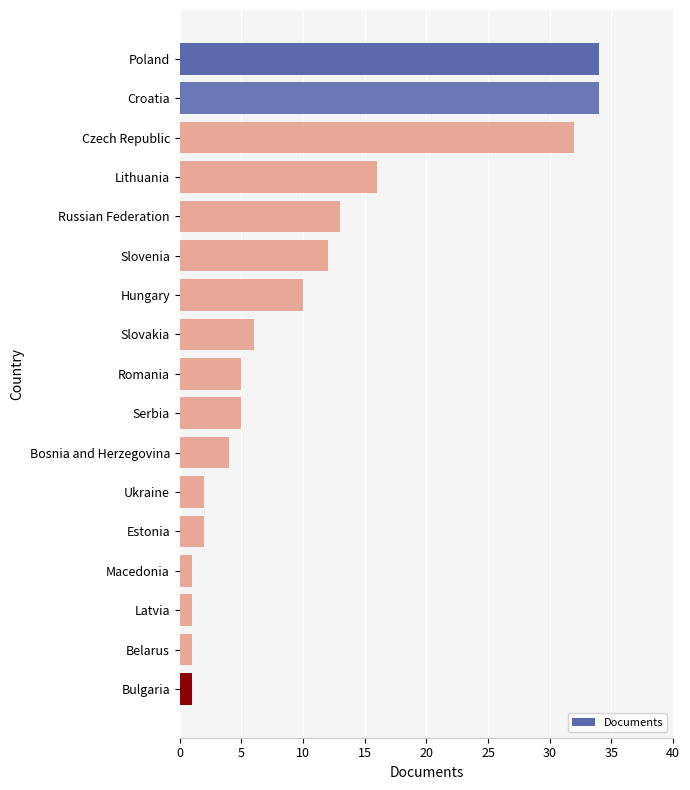

Are the bars grouped side by side (vs. stacked)?

No